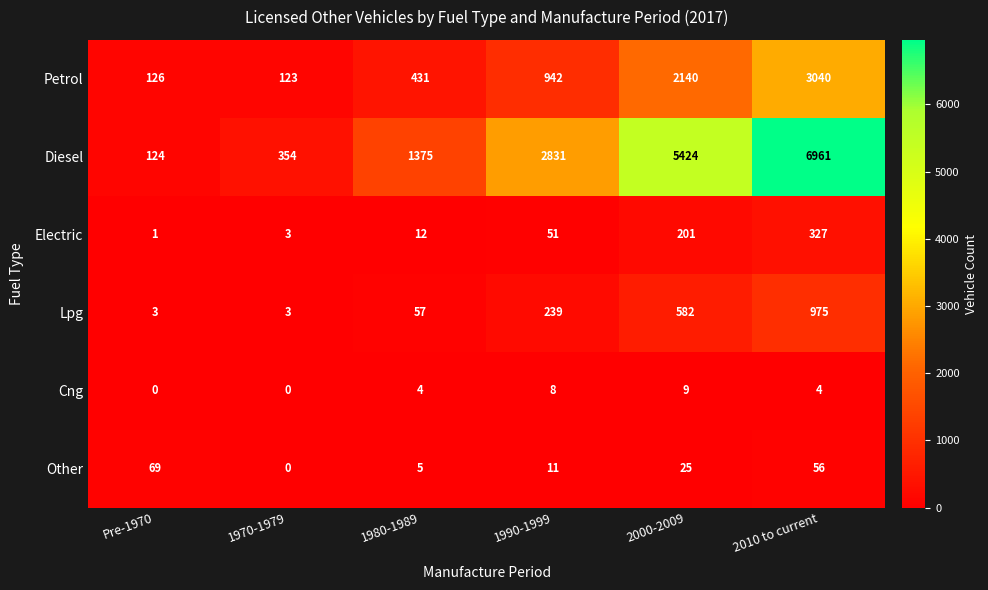

Which series has the widest spread of values?

Diesel